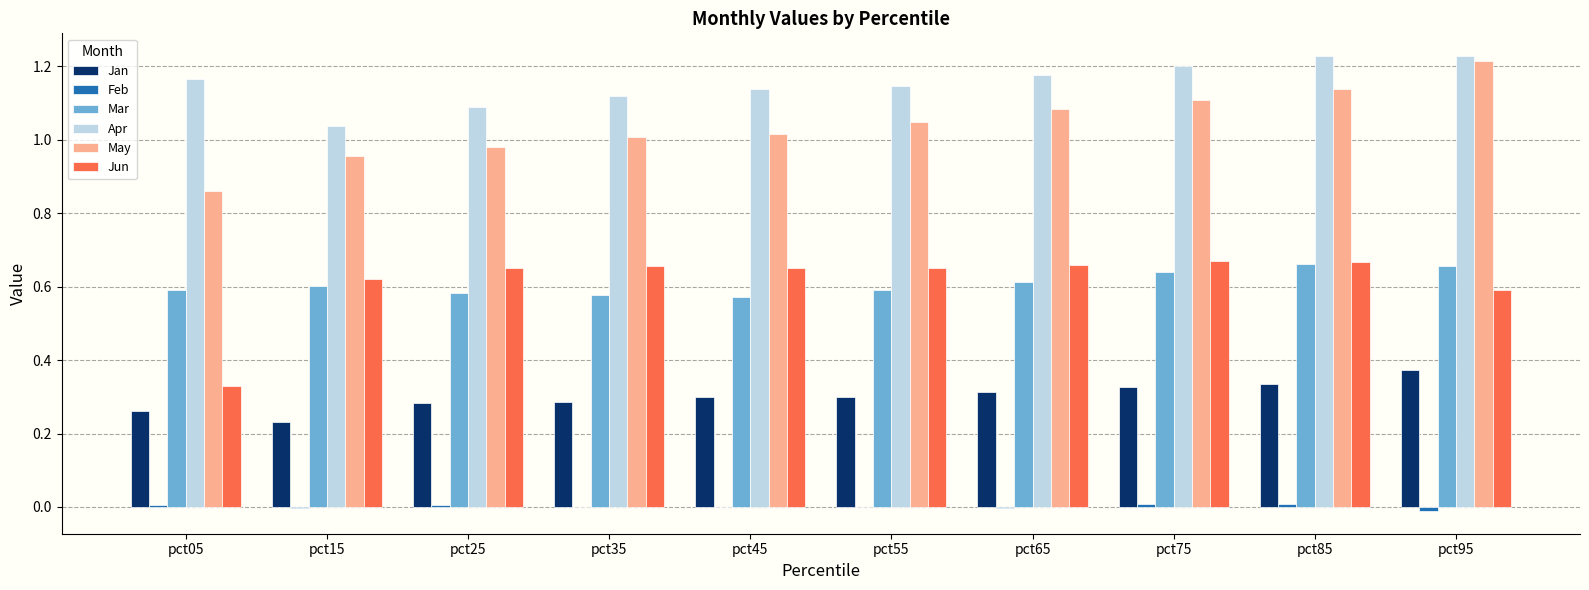

Are the bars horizontal?

No